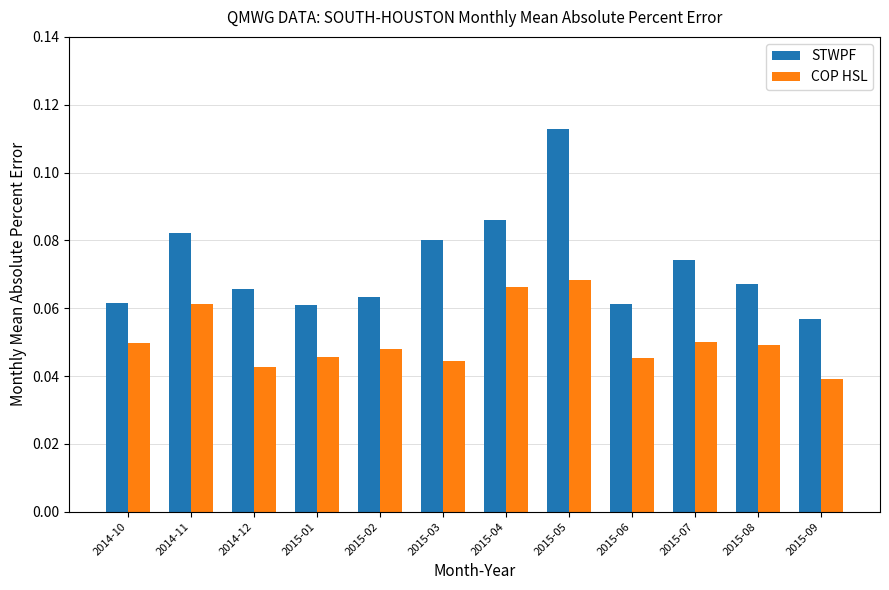

At 2015-06, list the series in order from smallest to largest.

COP HSL, STWPF